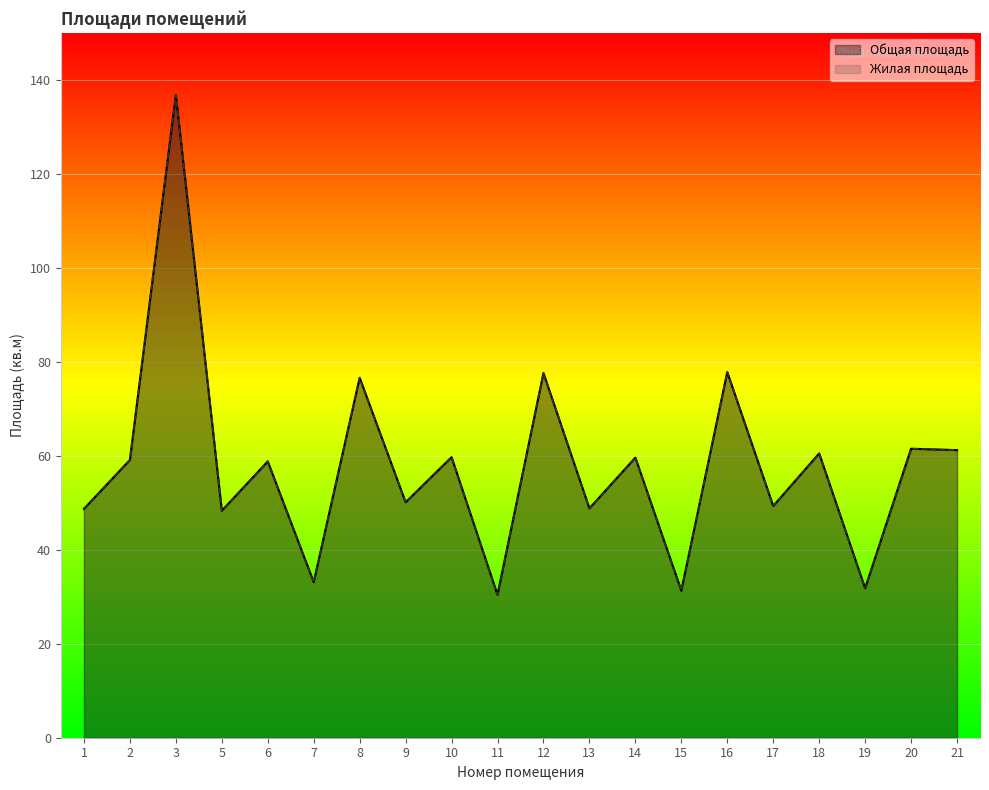

The Общая площадь series shows 43.2 at 15. True or false?

False